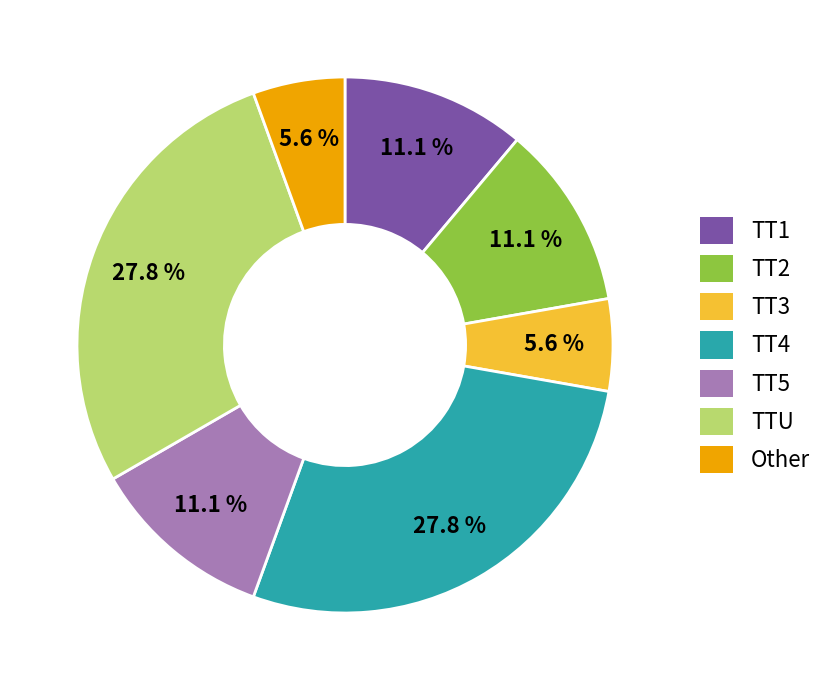

Is the sum of TT4 and TT3 greater than half?

No